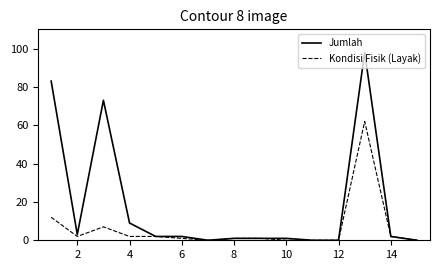

Rank the series by their average value, from highest to lowest.

Jumlah, Kondisi Fisik (Layak)